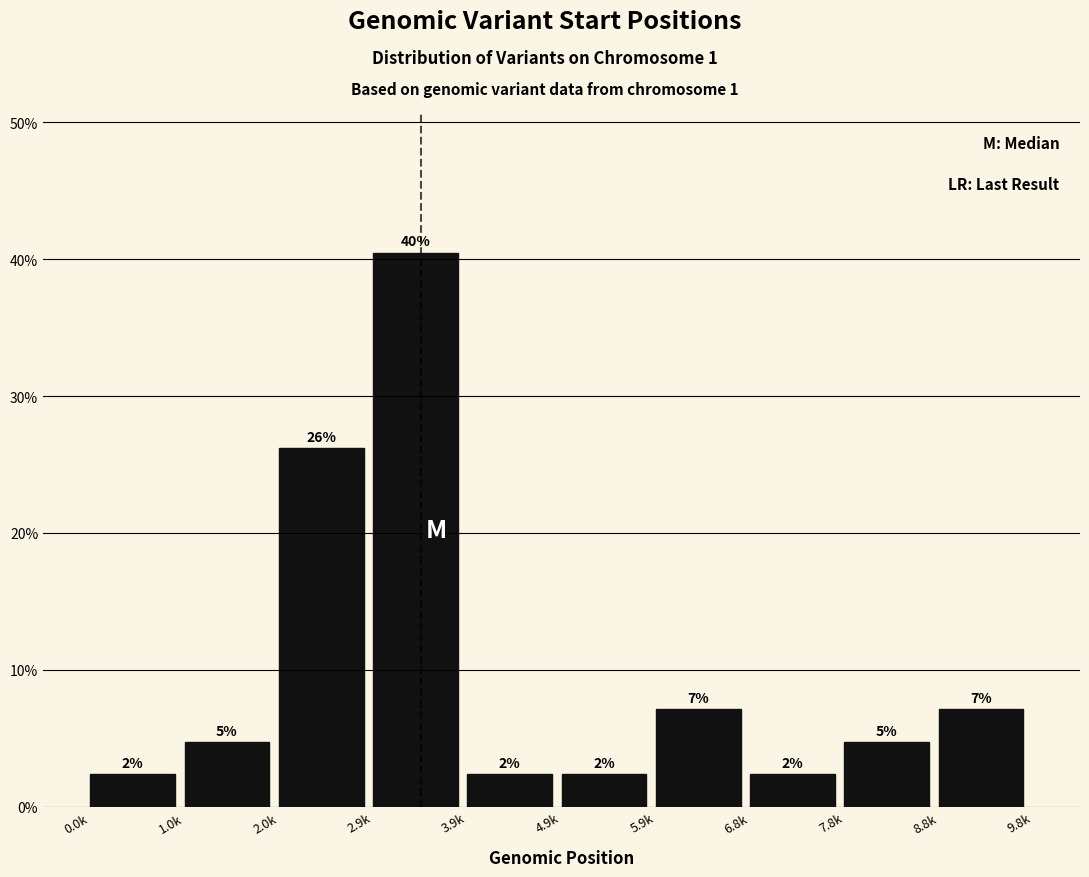

Are the bars horizontal?

No